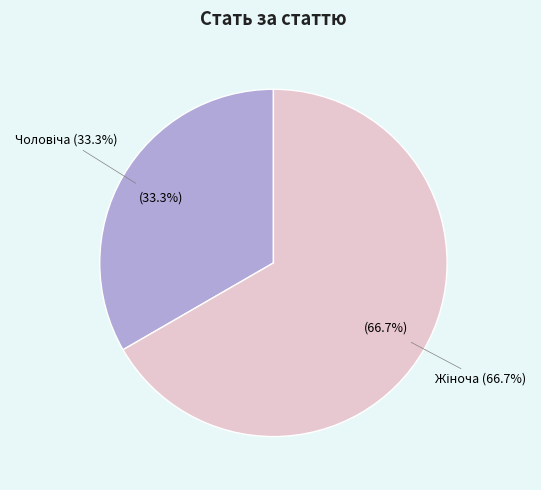

Which slice is the smallest?

Чоловіча